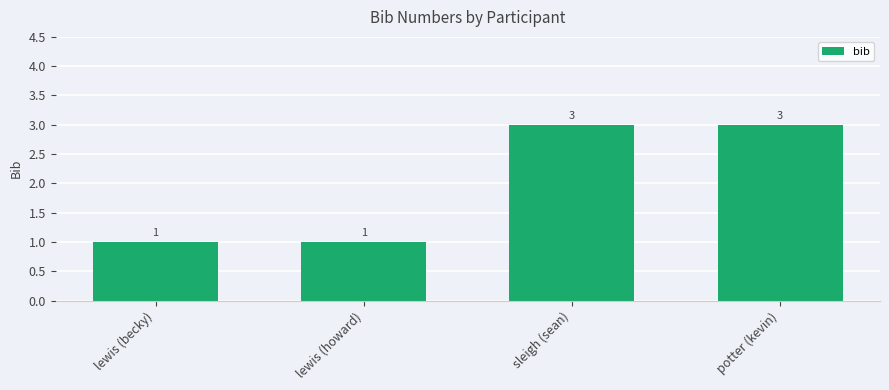

Does the chart contain any negative values?

No